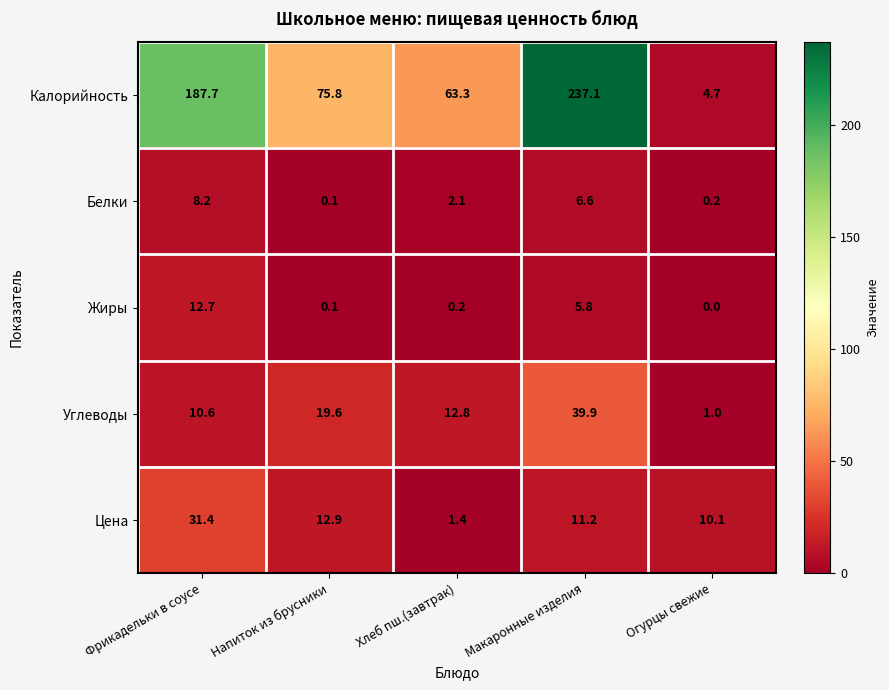

What is the greatest value displayed?

237.1